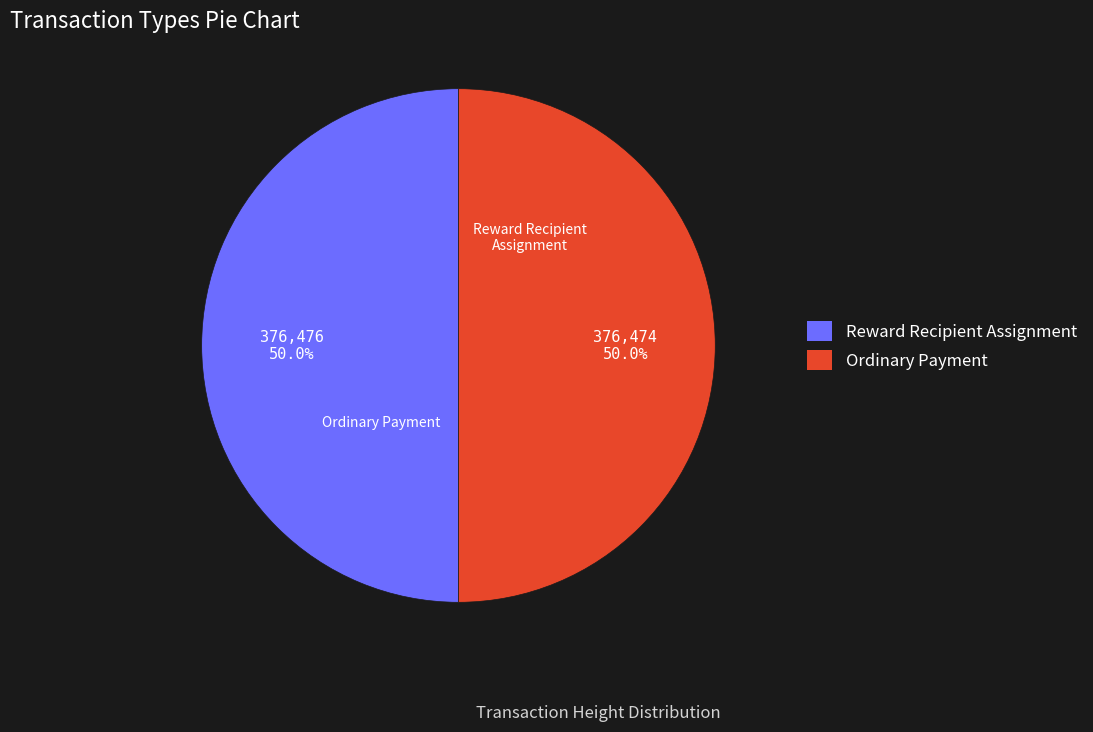

To the nearest percent, what is the average slice percentage?

50%